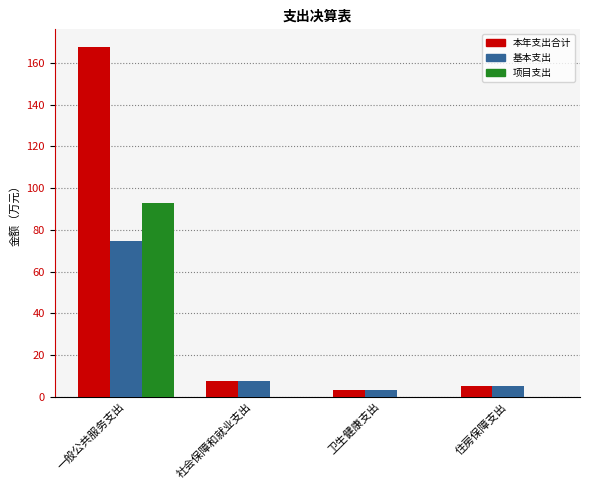

How many groups of bars are there?

4